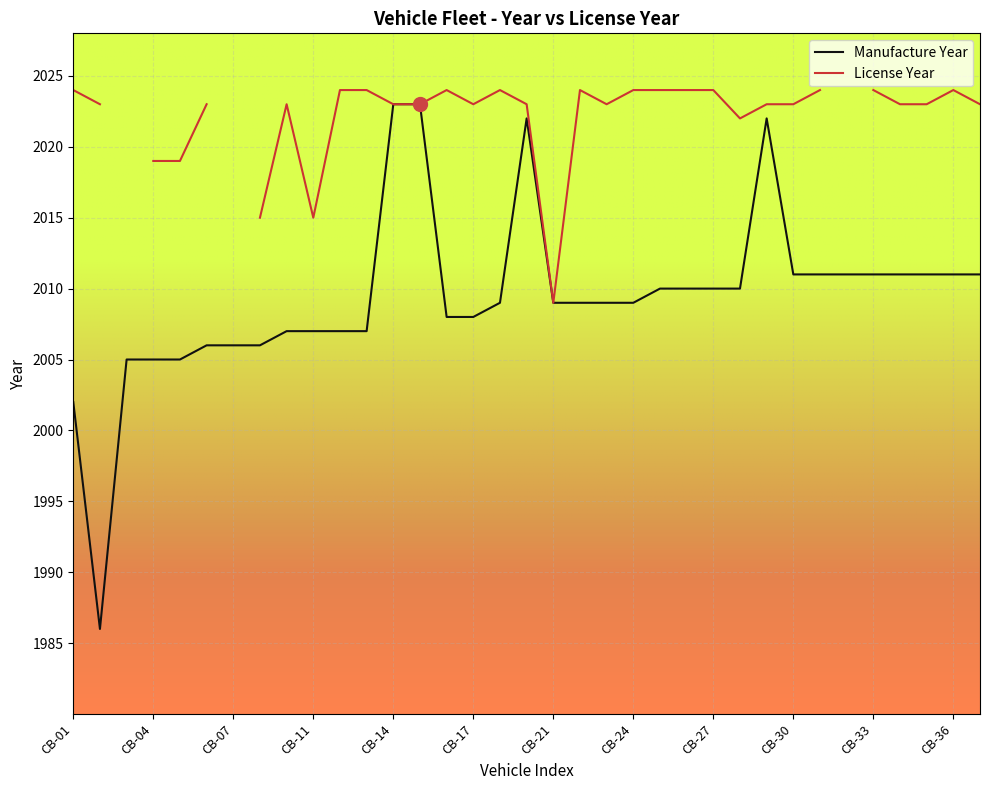

True or false: Manufacture Year has a value of 3217 at CB-07.

False